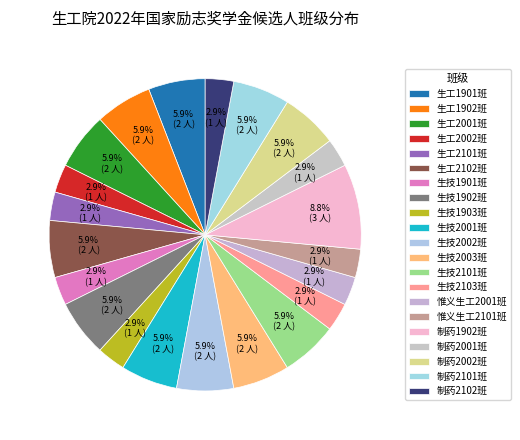

How many segments does this pie chart have?

21